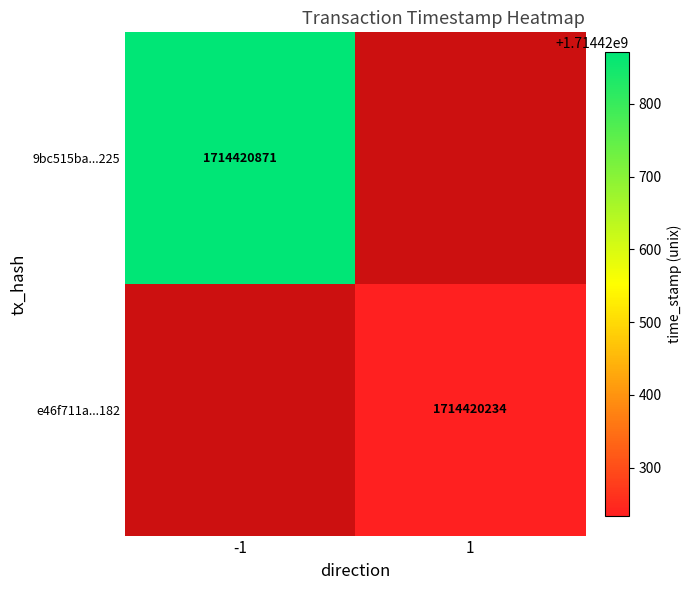

At time_stamp, list the series in order from largest to smallest.

9bc515ba595a5be109296a0d56549e7b128f225, e46f711a79af49308c0bc595bf08e171660a182